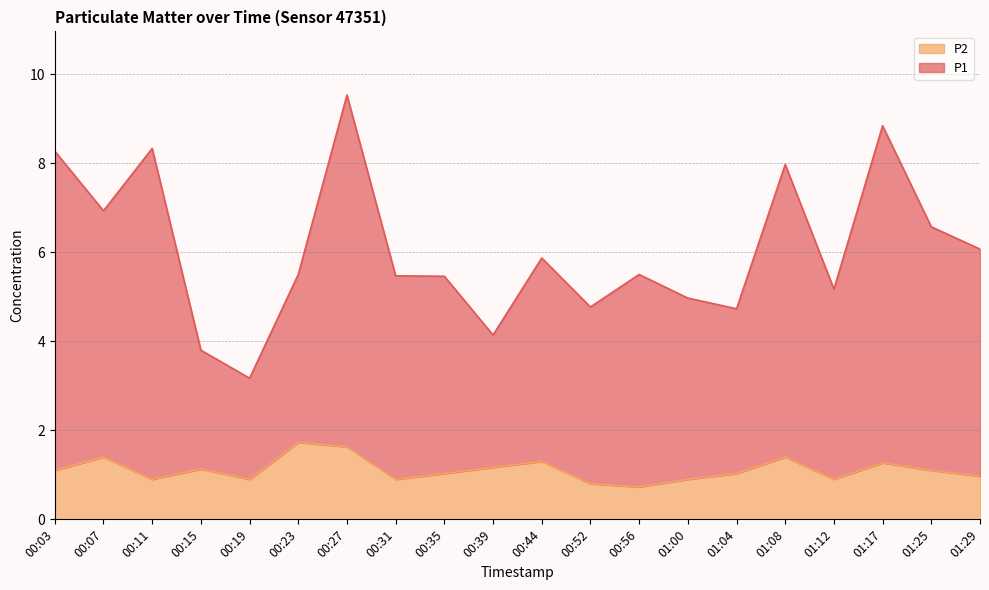

At which category is the sum across all series the highest?

00:27